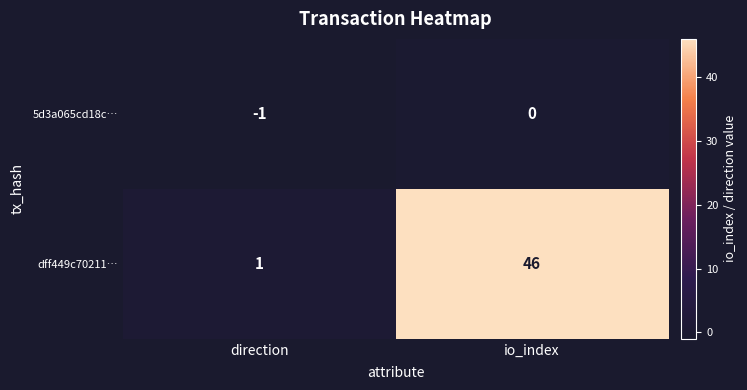

Reading left to right, what are all the values shown in this chart?

5d3a065cd18c…: direction=-1	io_index=0
dff449c70211…: direction=1	io_index=46